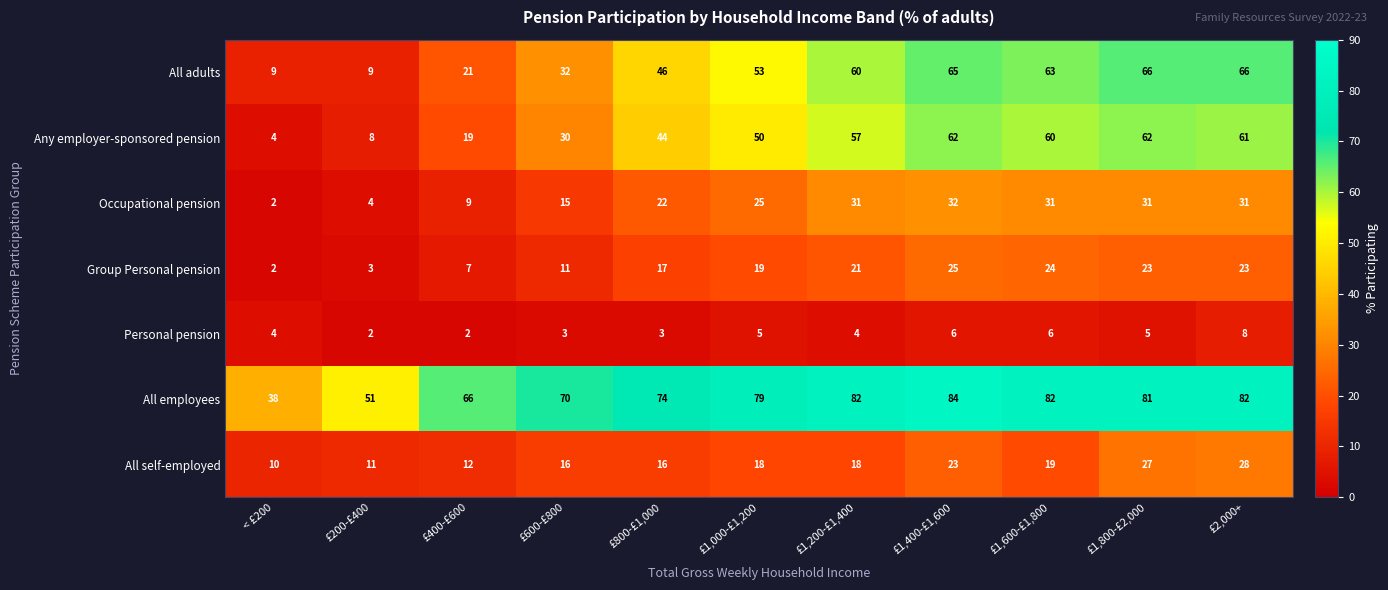

At which label is All adults closest to 37?

£600-£800